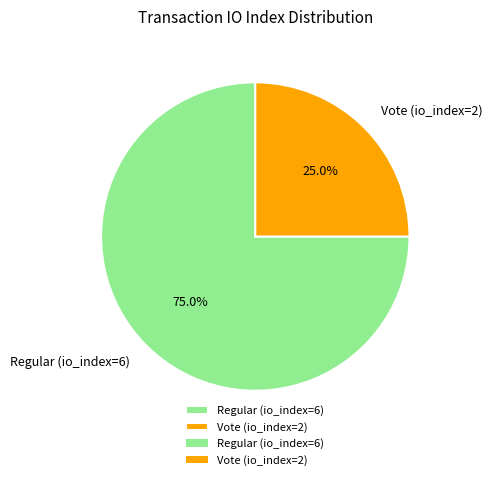

To the nearest percent, what is the combined percentage of Regular (io_index=6) and Vote (io_index=2)?

100%